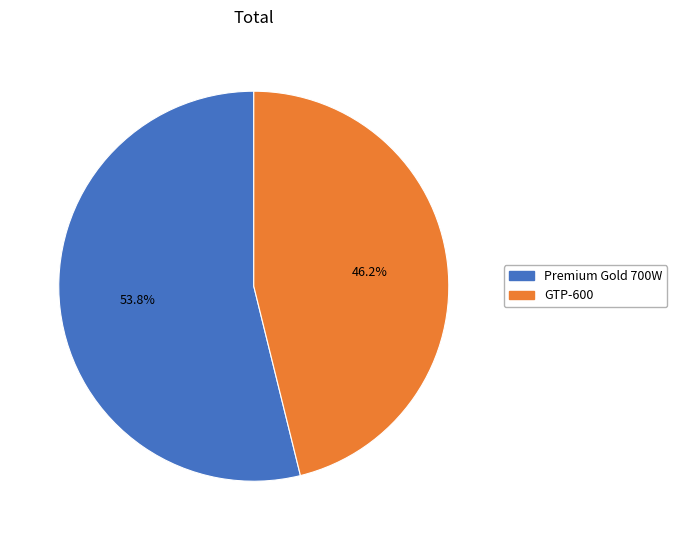

What portion of the pie excludes Premium Gold 700W?

46.2%